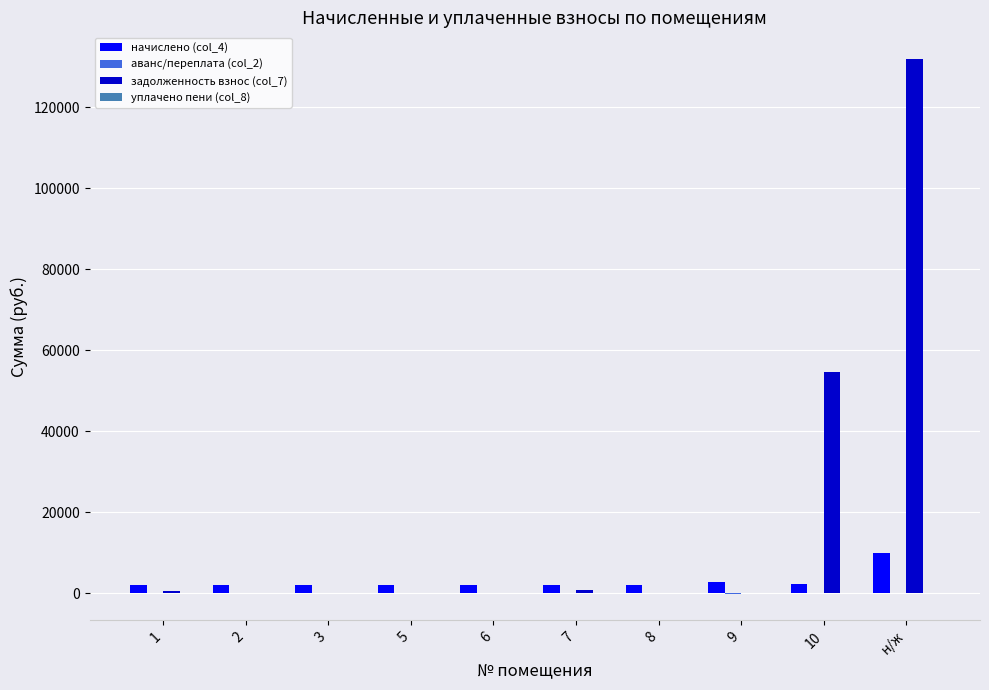

At which category is the sum across all series the highest?

н/ж